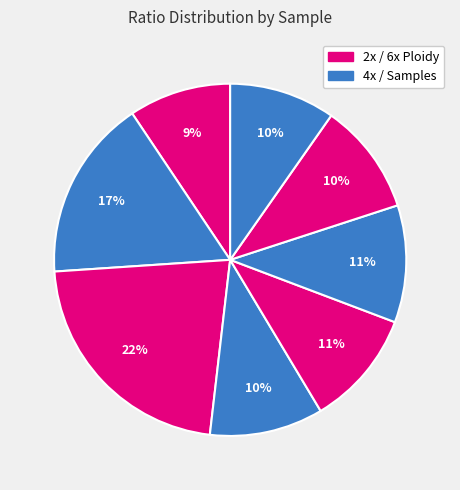

How many slices are in this pie chart?

8